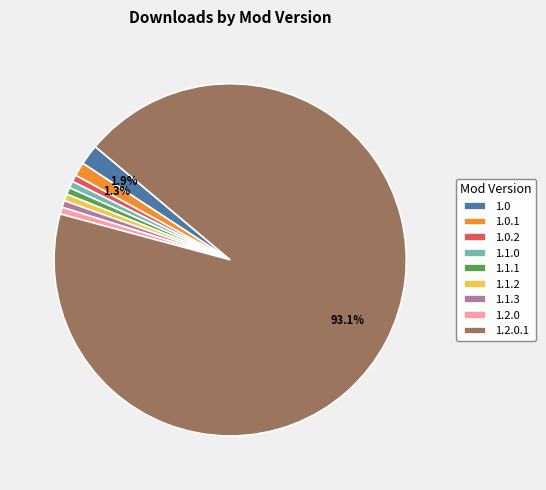

Do 1.2.0.1 and 1.0.1 together represent more than half of the pie?

Yes